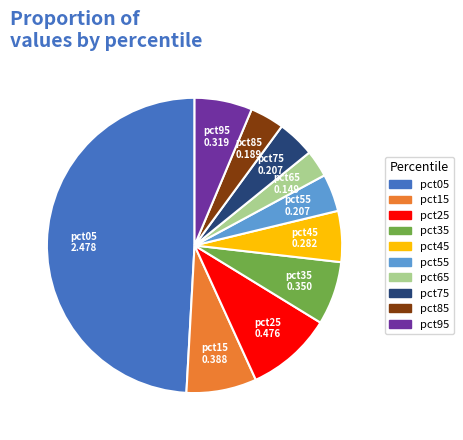

How many segments does this pie chart have?

10